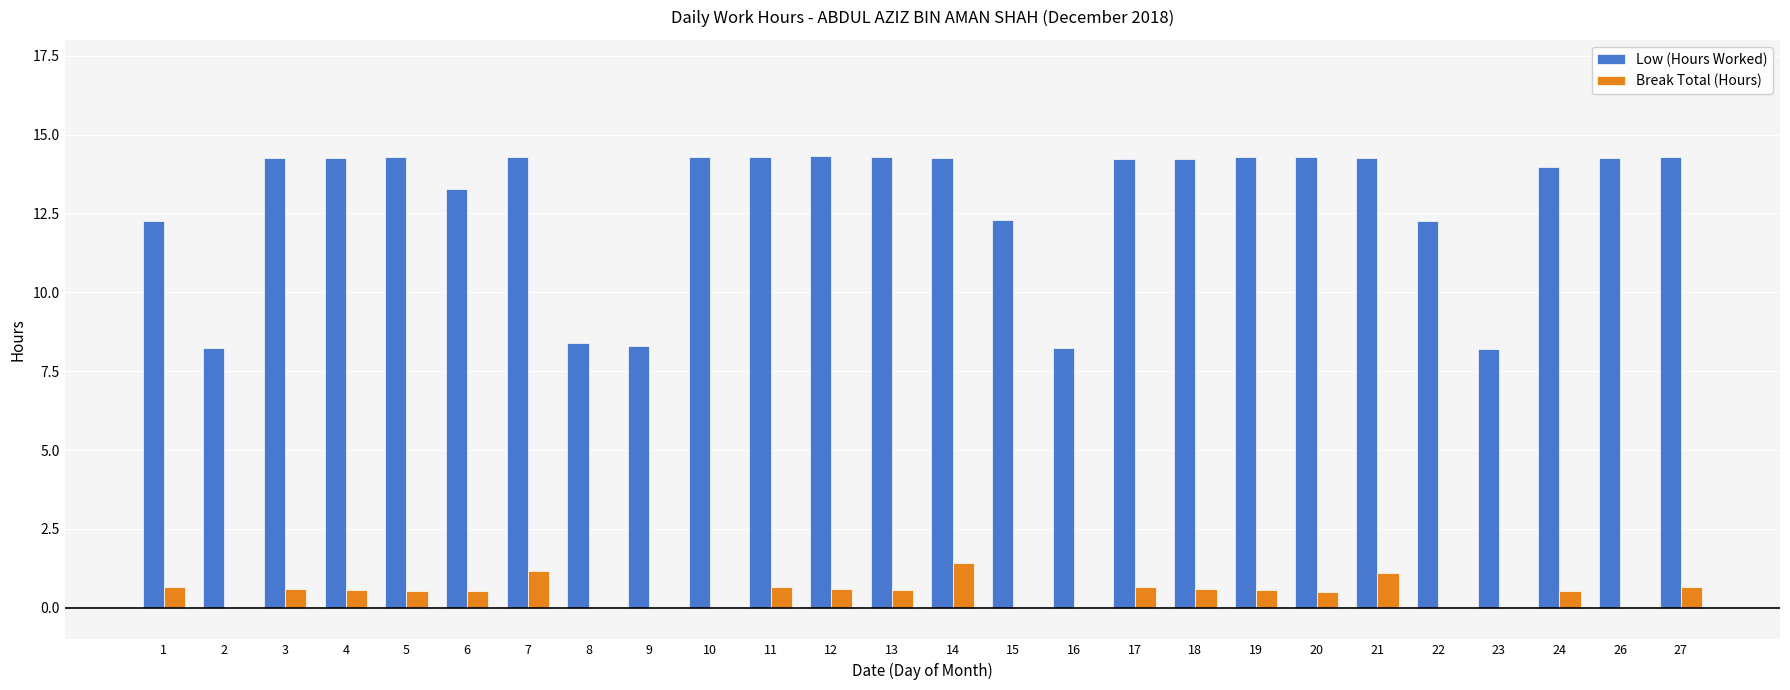

Which series has the widest spread of values?

Low (Hours Worked)